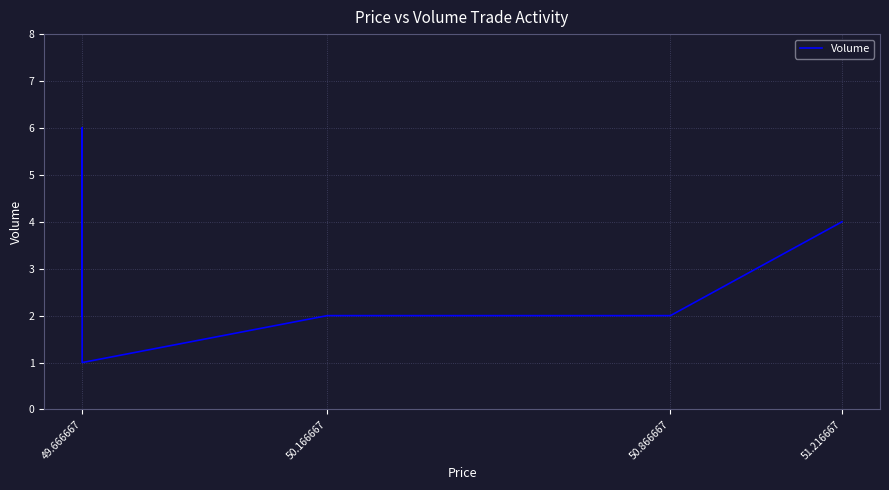

Approximately how many times larger is the value at 49.666667 compared to 50.866667?

0.5